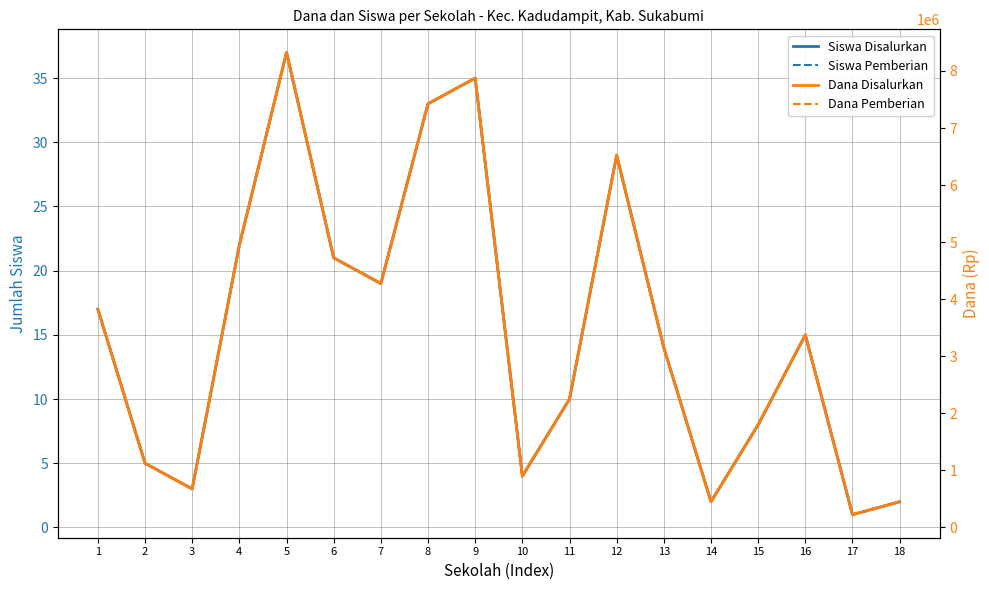

Does the chart display data point markers on the line(s)?

No